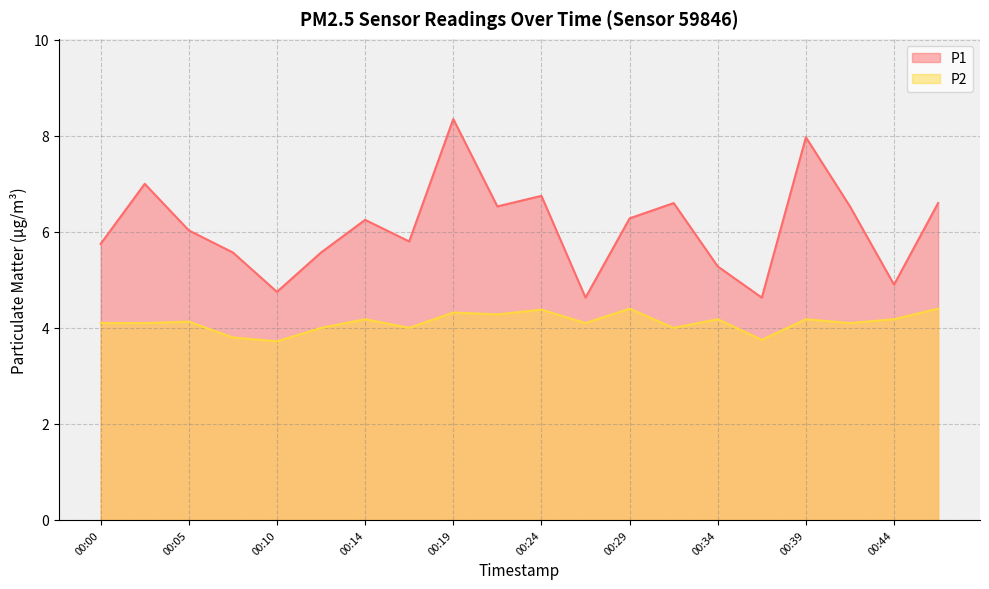

The value of P1 at 00:00 is 9.8. True or false?

False